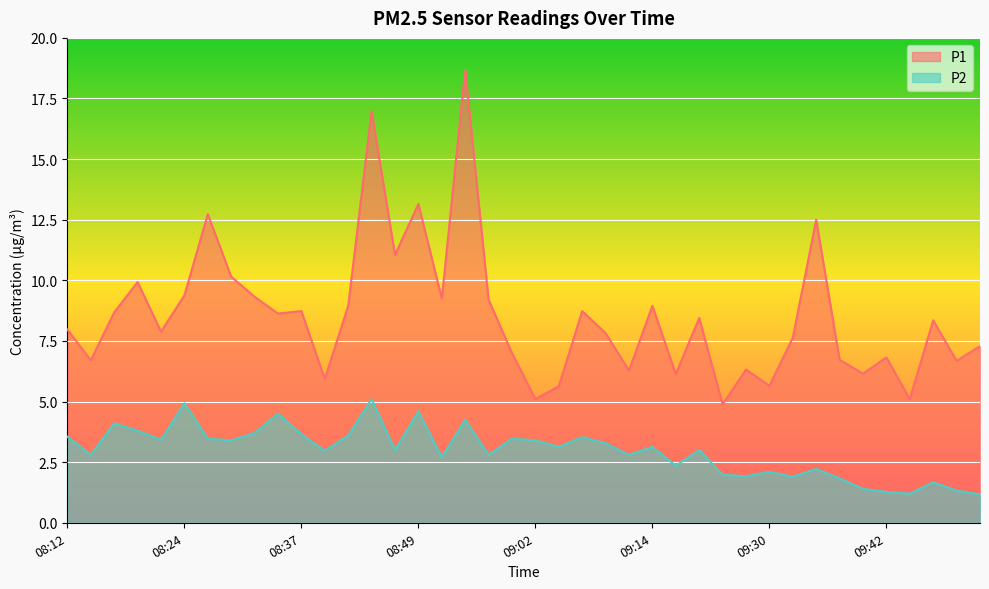

What is the label of the 29th point from the right?

08:39